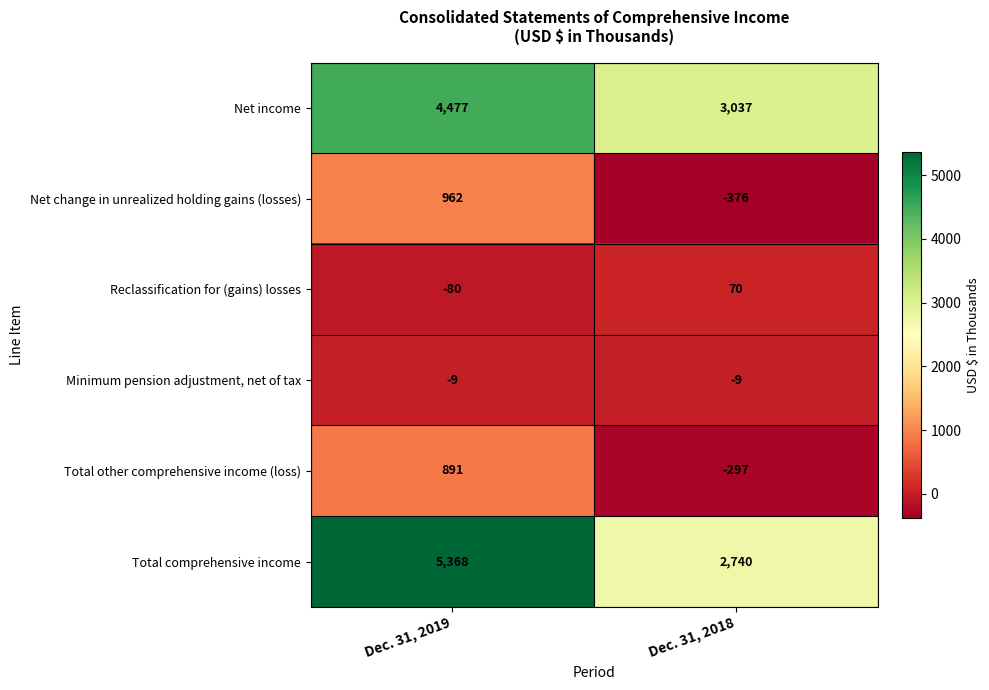

What is the spread (max minus min) of values at Dec. 31, 2019?

5448